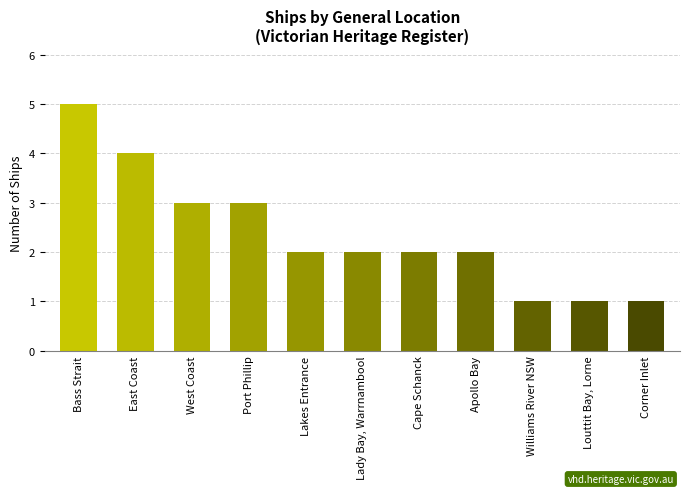

What is the change in value from West Coast to Williams River NSW?

-2